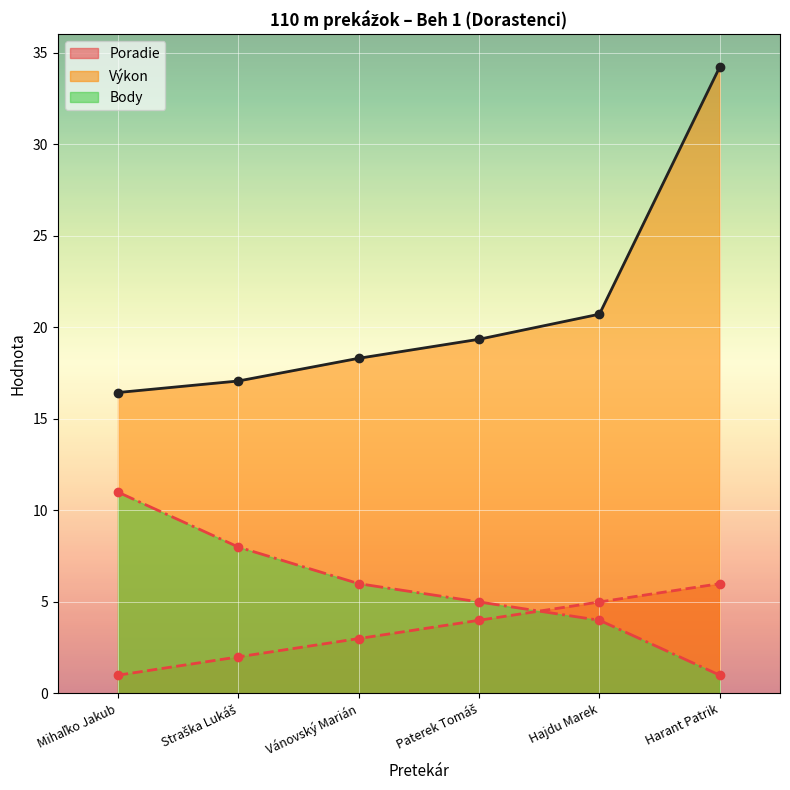

Is the value of Výkon at Mihaľko Jakub greater than the value of Poradie at Vánovský Marián?

Yes